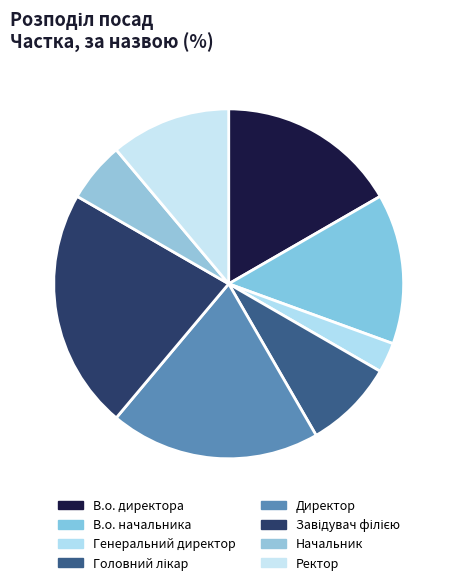

To the nearest percent, what percentage of the pie is В.о. начальника?

14%